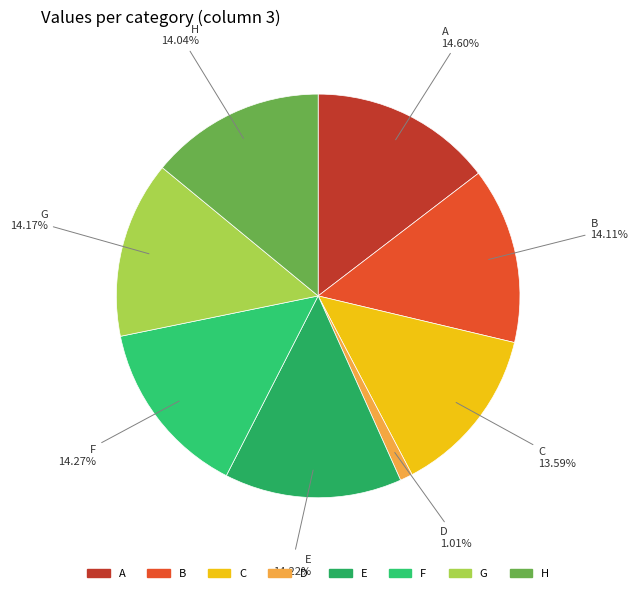

Which slice is the smallest?

D